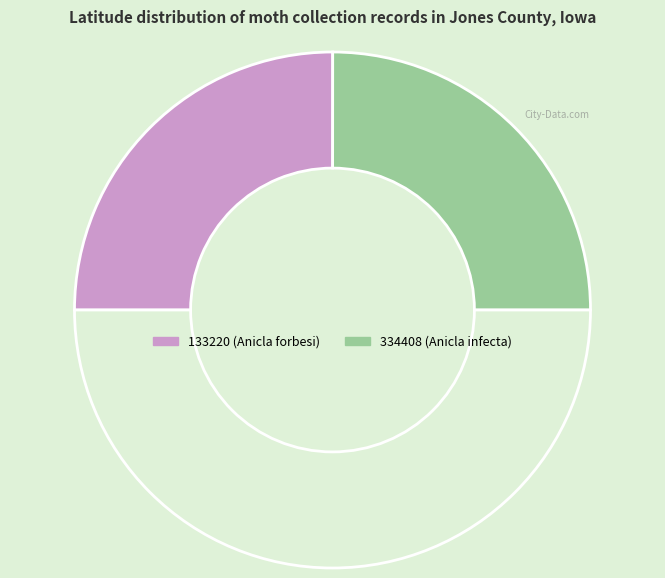

Count the number of slices in the pie.

3